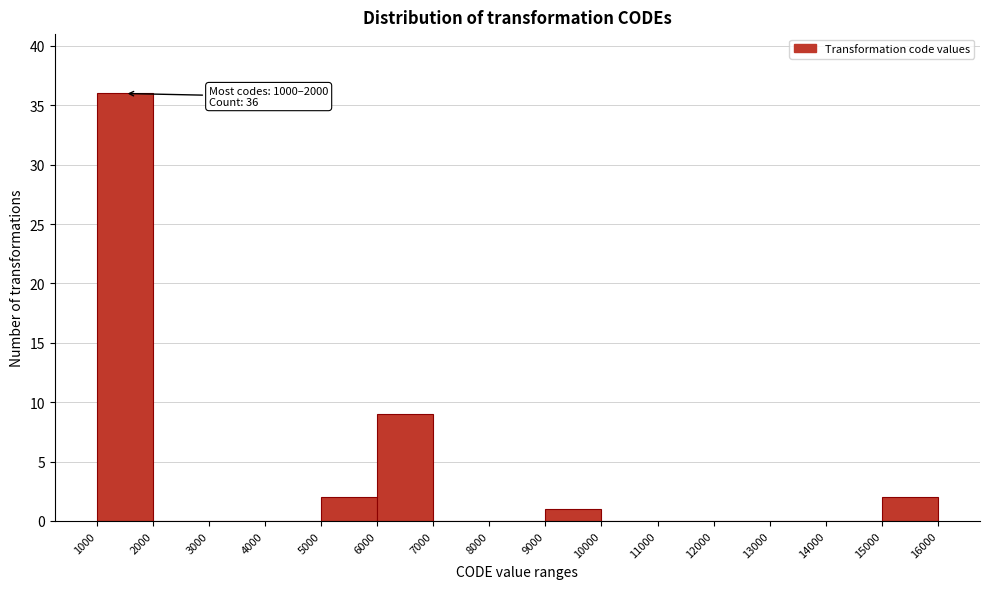

Which range on the x-axis has the tallest bar?

1000 to 2000